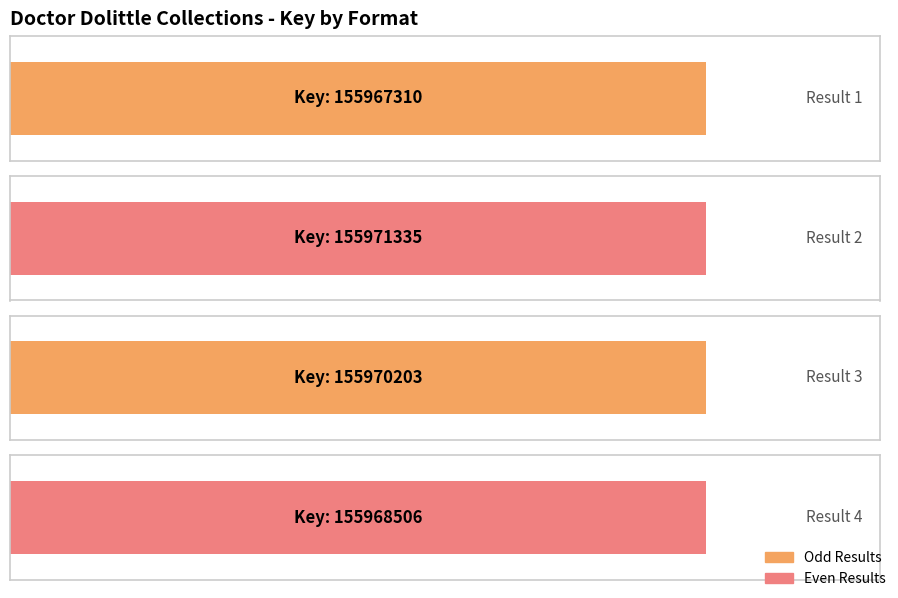

What is the greatest value displayed?

155971335